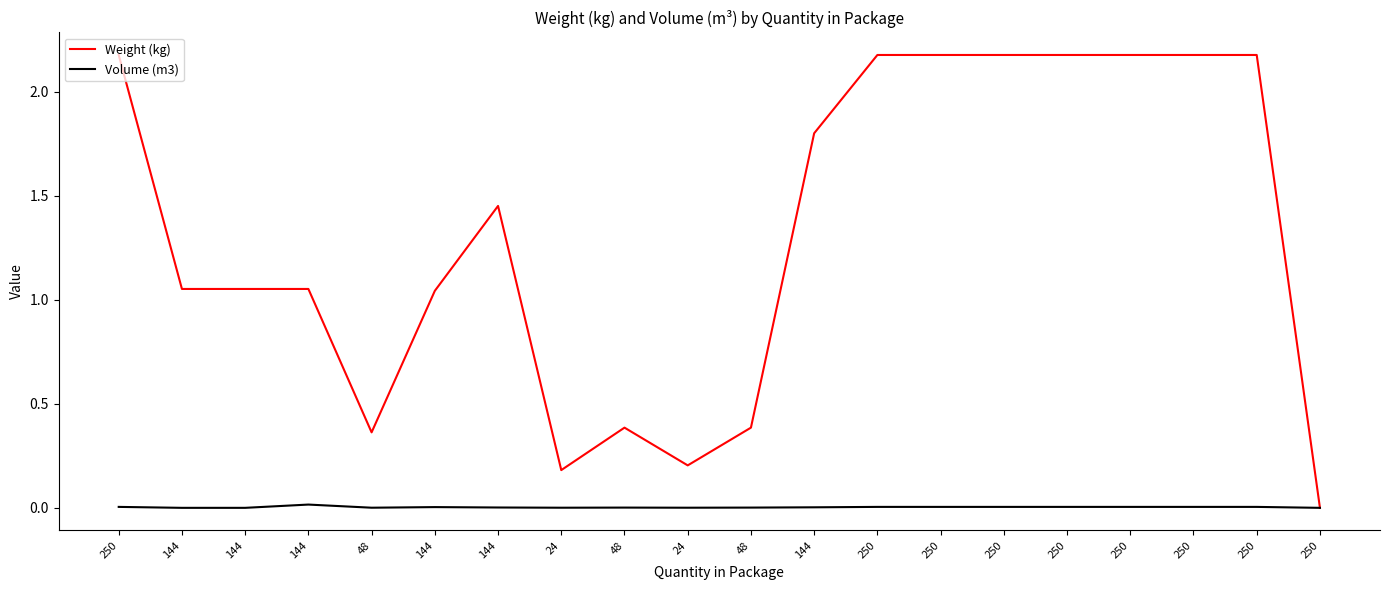

At which label does Weight (kg) first exceed 1?

250